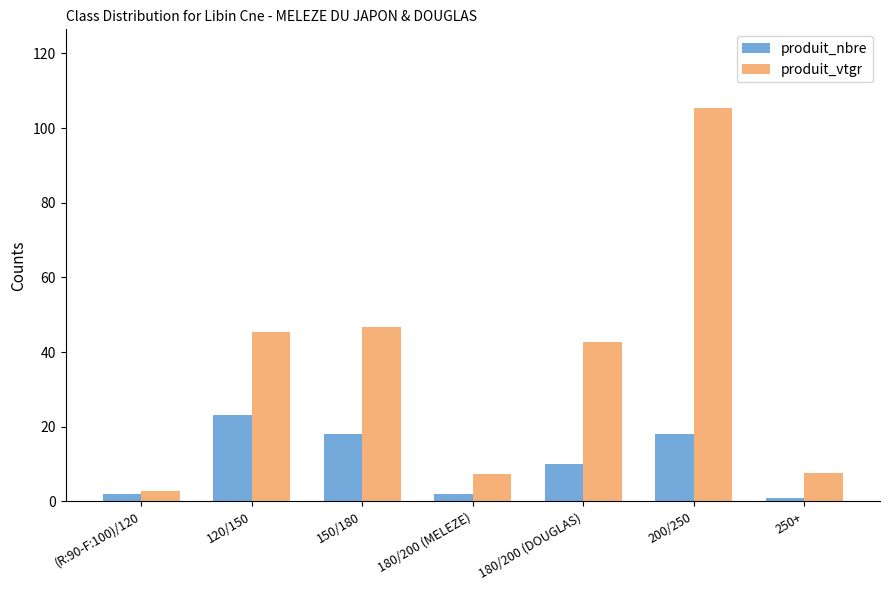

What are all the series names shown in the legend?

produit_nbre, produit_vtgr